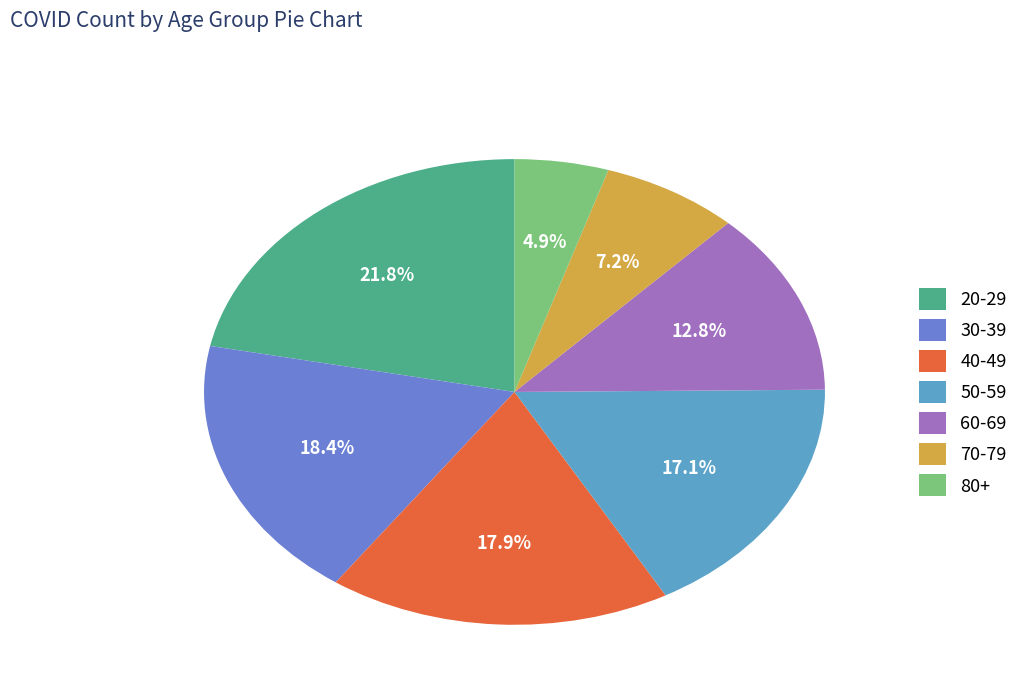

Count the number of slices in the pie.

7